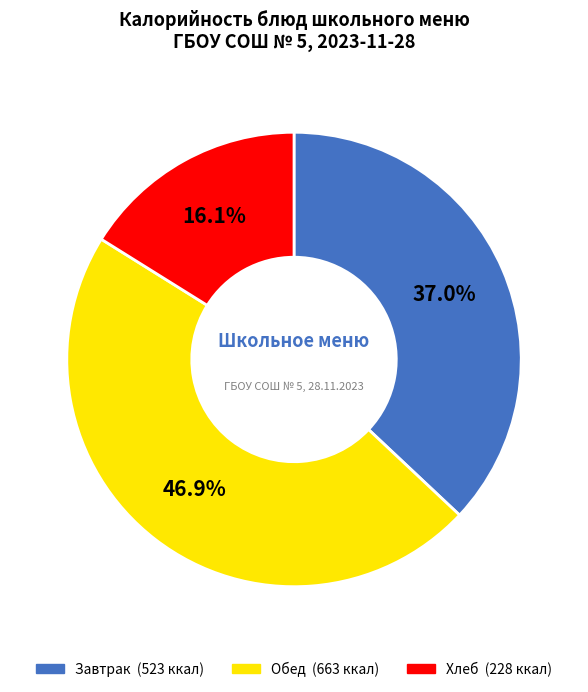

Is there any slice that represents more than half of the pie?

No